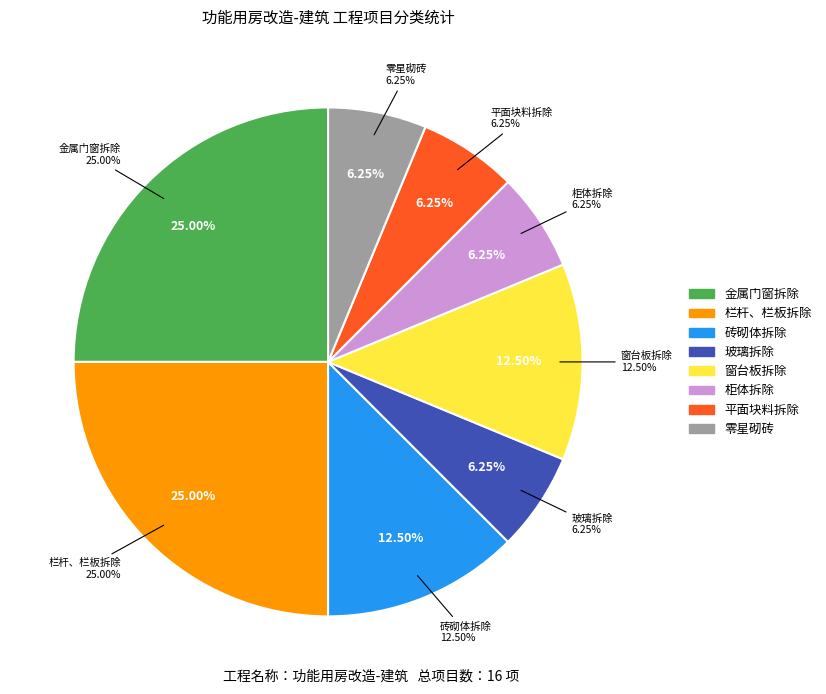

Is 平面块料拆除 the majority of the pie?

No